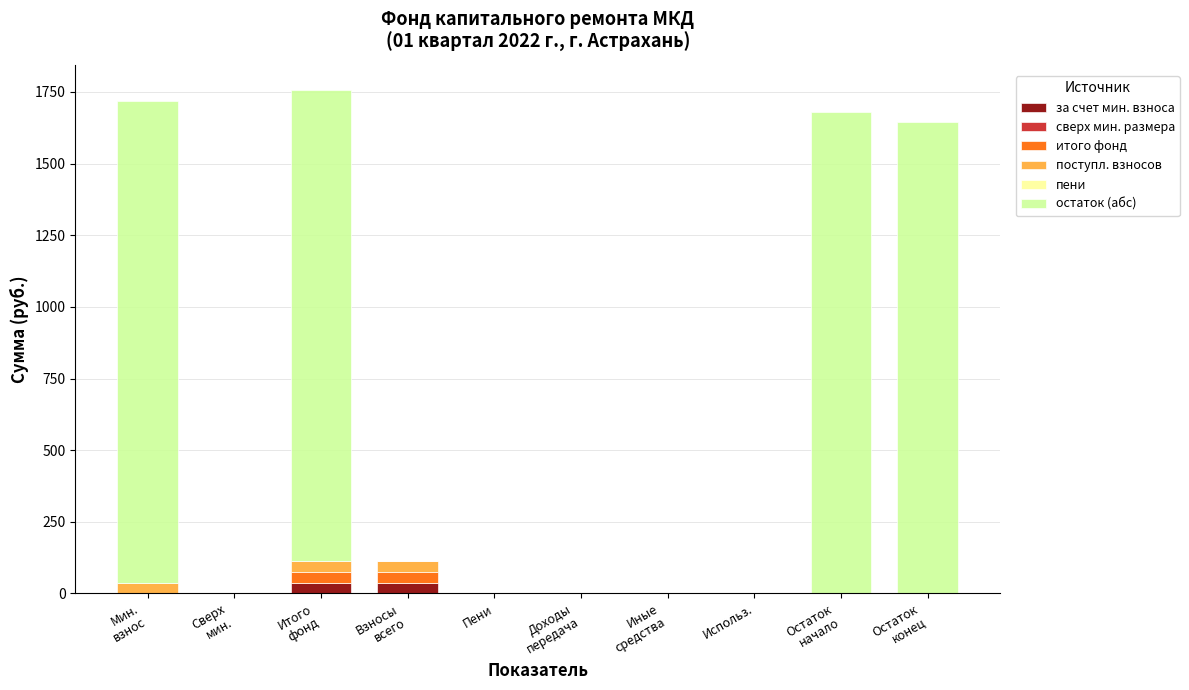

What is the difference between the second highest and minimum values in the итого фонд series?

37.8